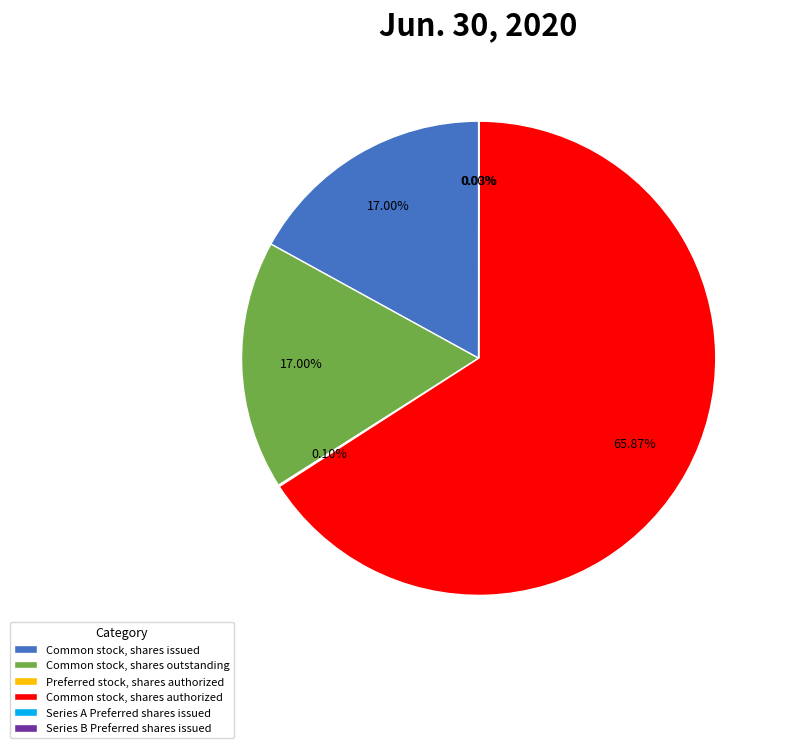

How many segments does this pie chart have?

6